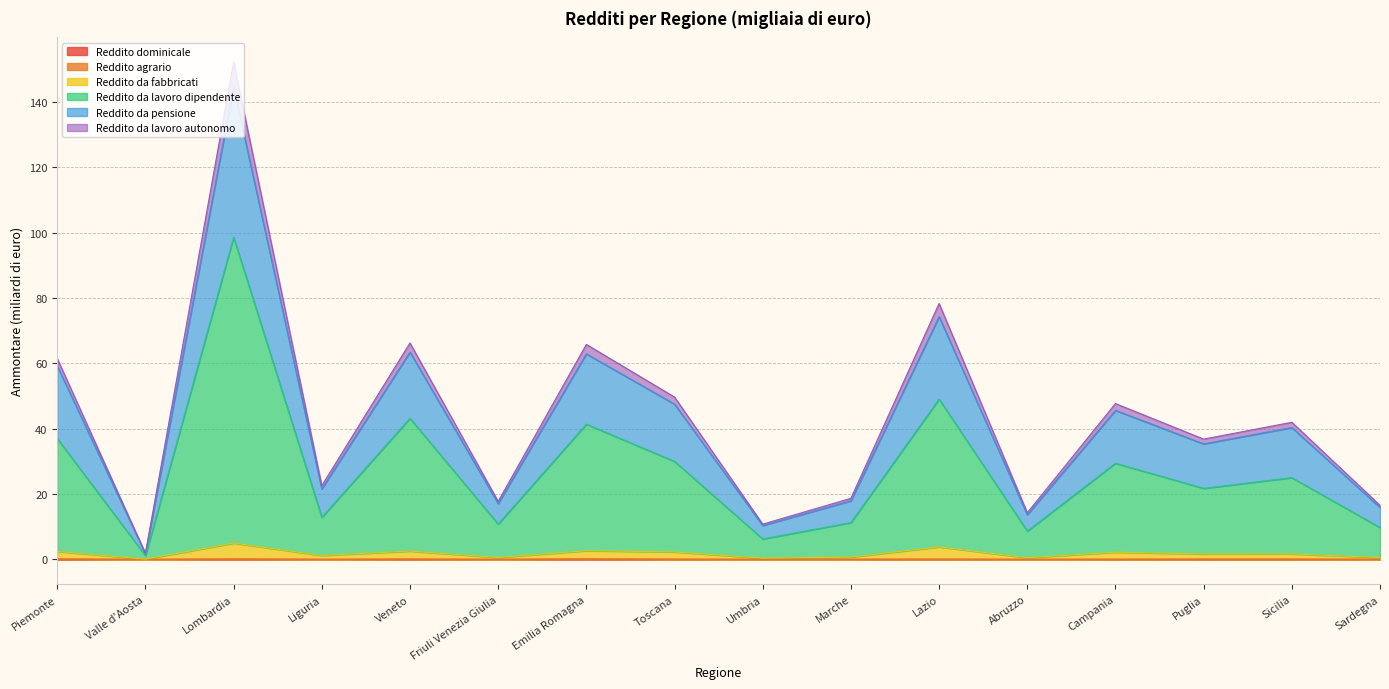

What are all the series names shown in the legend?

Reddito dominicale, Reddito agrario, Reddito da fabbricati, Reddito da lavoro dipendente, Reddito da pensione, Reddito da lavoro autonomo